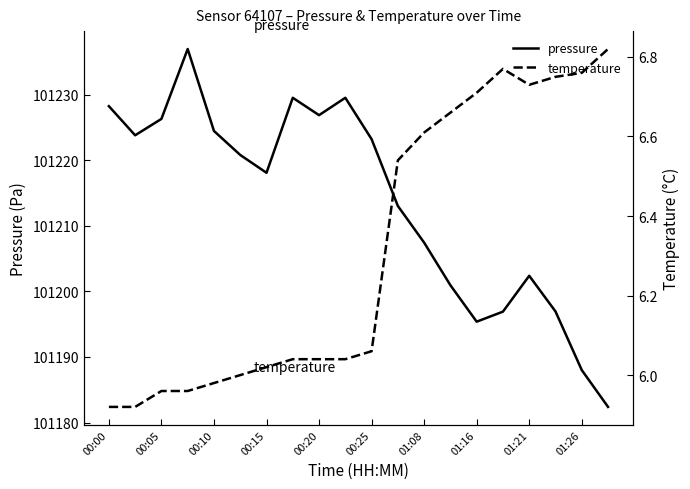

What is the difference between the maximum and minimum values in the temperature series?

0.9